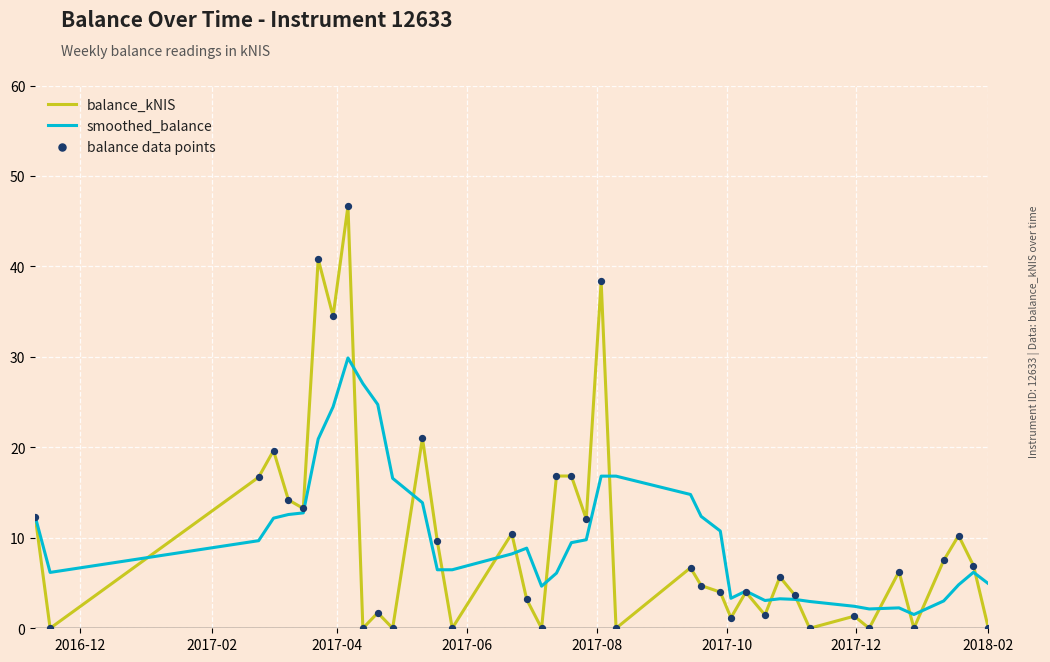

Which series has the largest range (max minus min)?

balance_kNIS